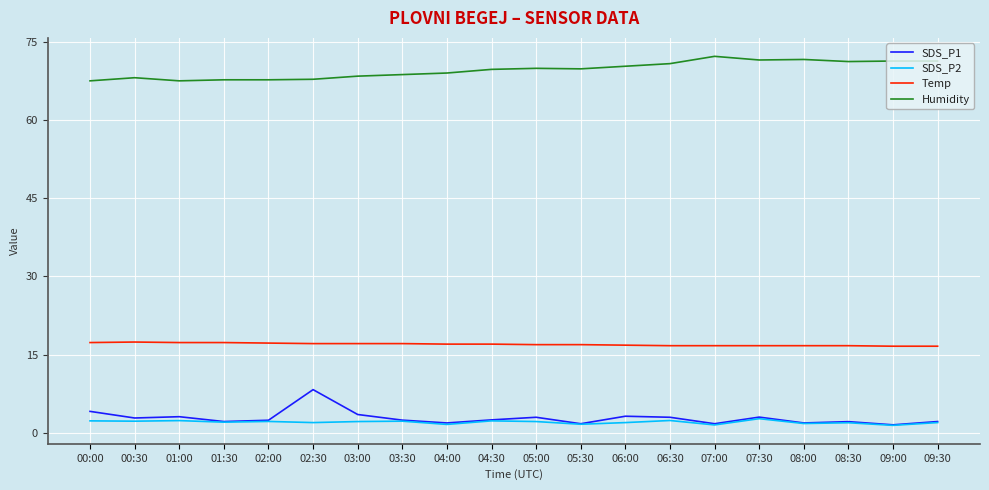

The Humidity series shows 67.8 at 02:30. True or false?

True